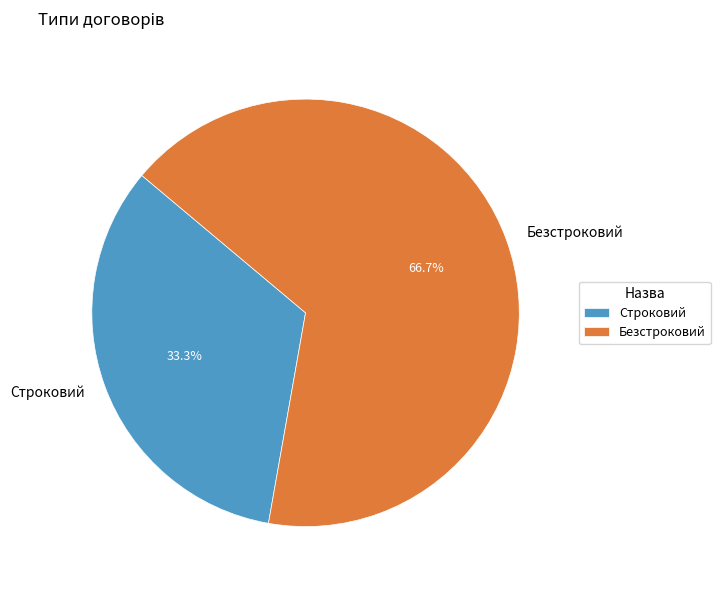

To the nearest percent, what is the average slice percentage?

50%